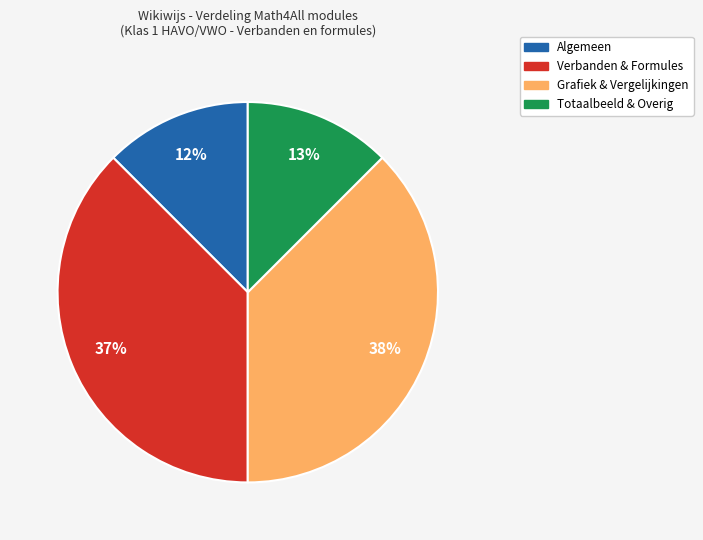

To the nearest percent, what is the average slice percentage?

25%